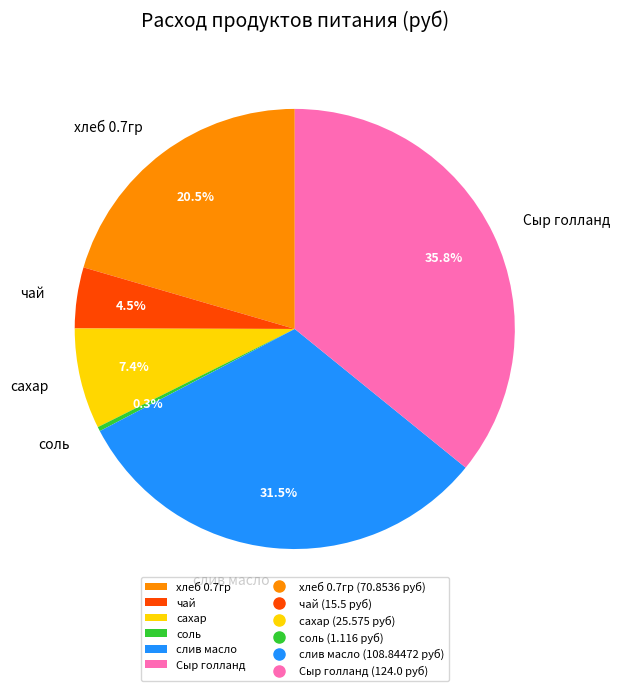

Which category has the smallest portion of the pie?

соль